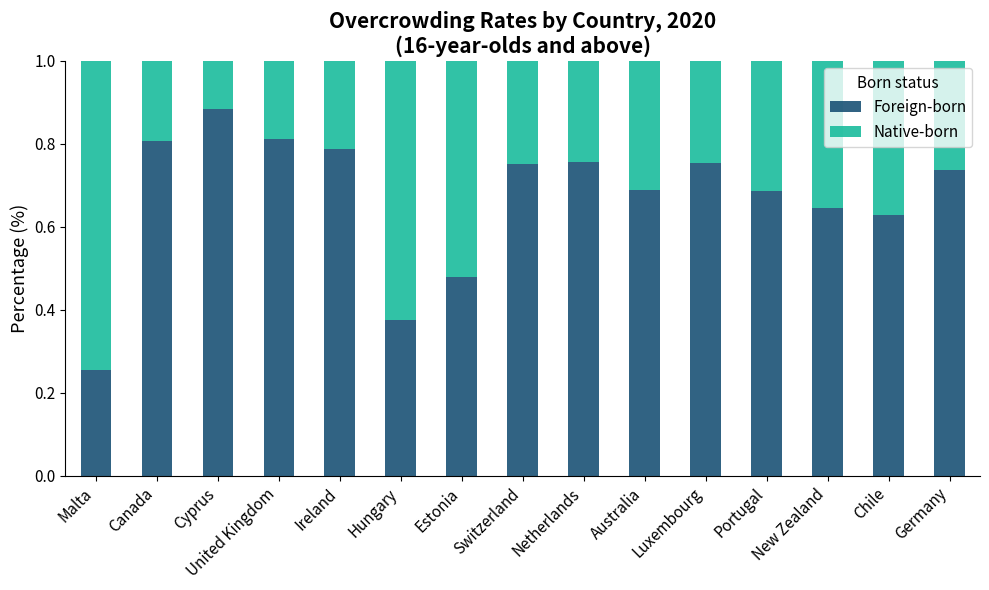

What is the total value across all series at Estonia?

1.0